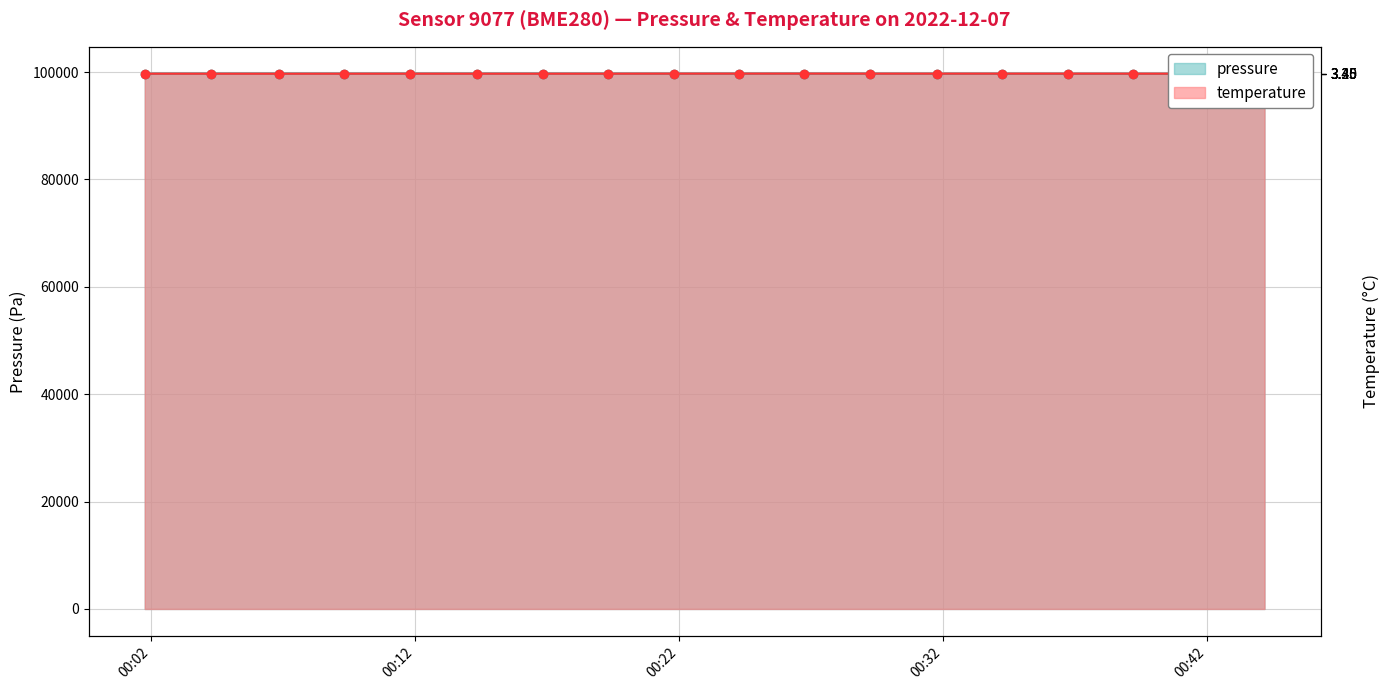

True or false: temperature has more than 0 points higher than both neighbors.

True